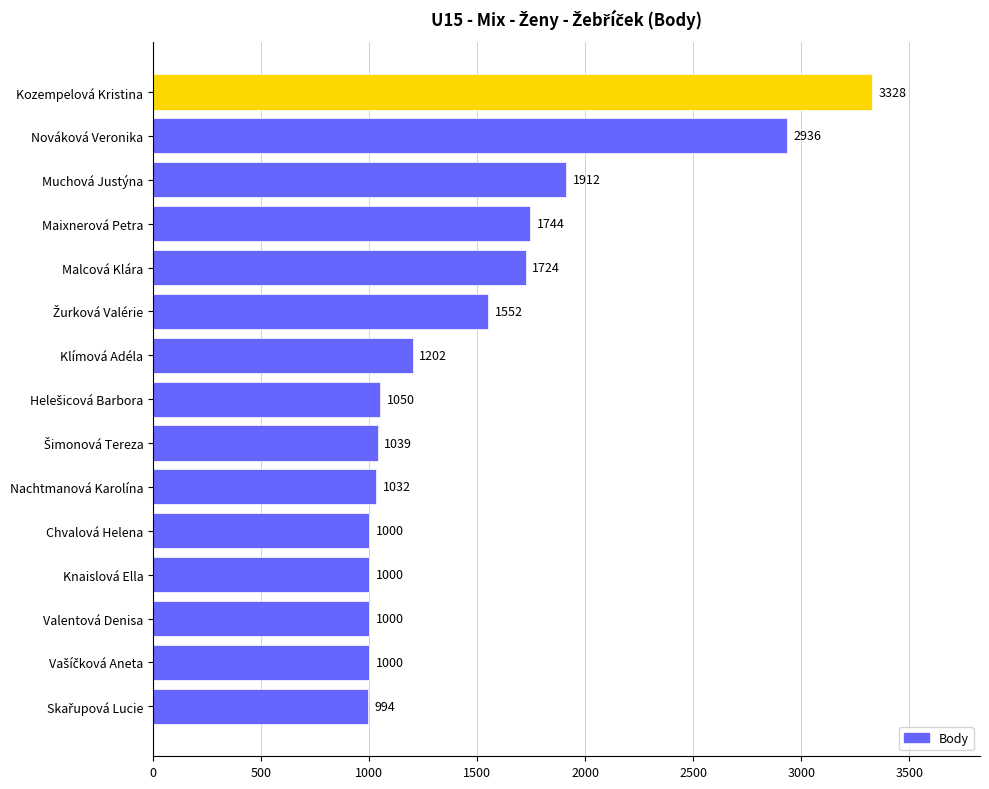

The value at Kozempelová Kristina is 3328. True or false?

True